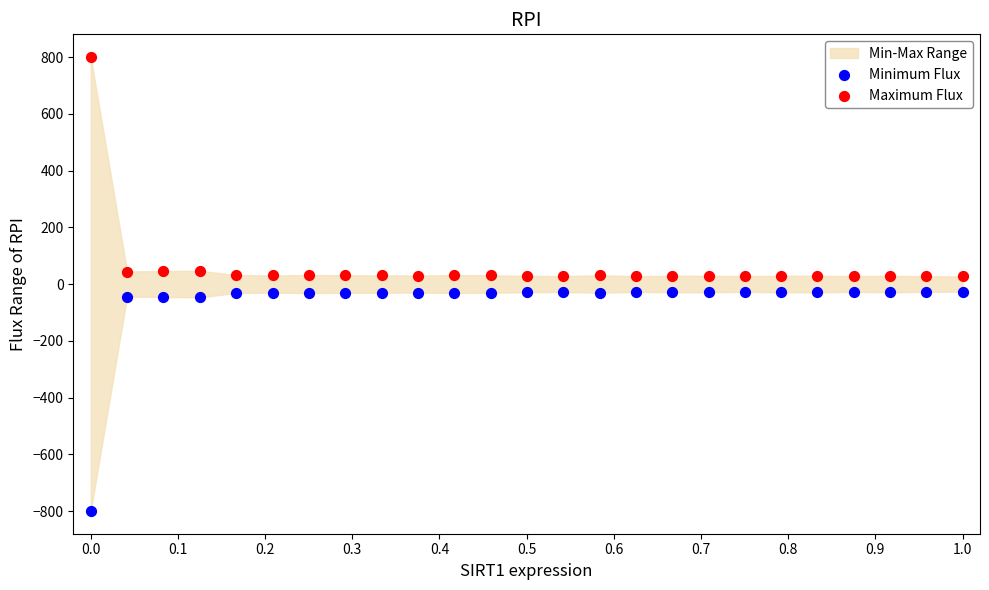

Which series contains the highest Y value?

Maximum Flux